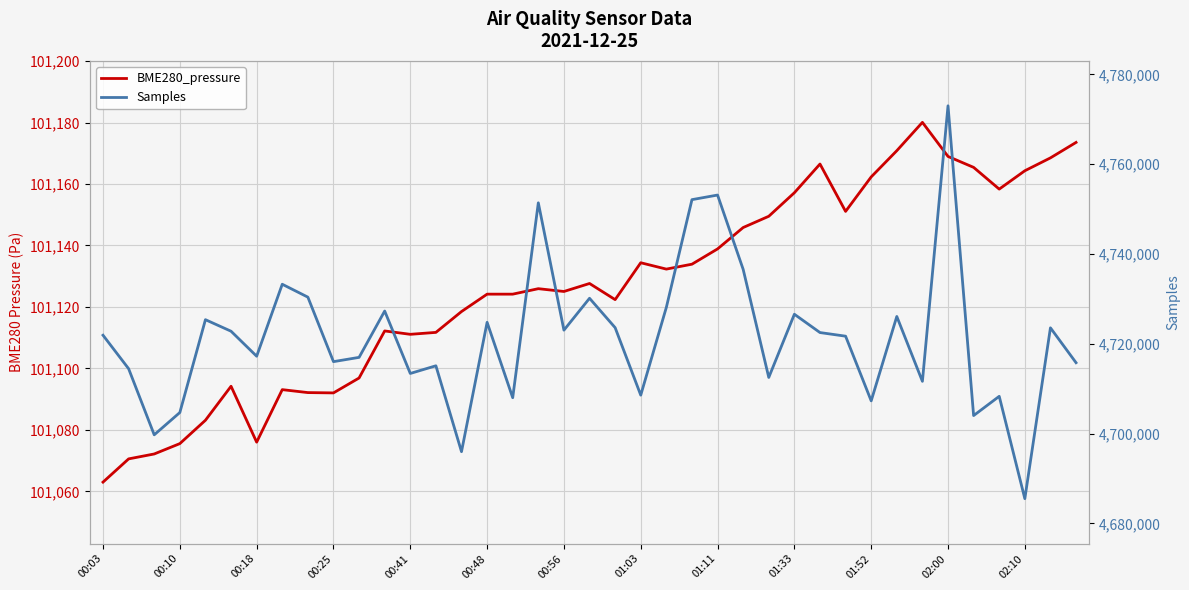

What is the value of the Samples point at the 6th from the left?

4722802.0